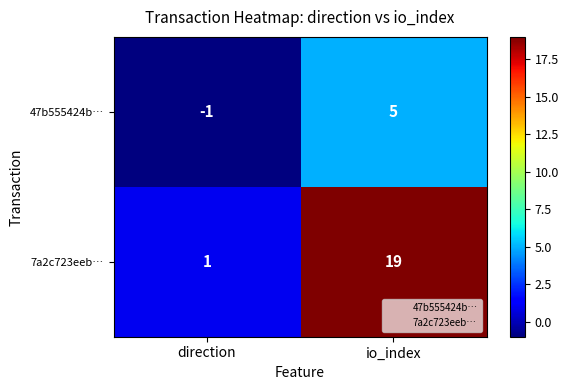

What is the sum of the 7a2c723eeb… values at io_index and direction?

20